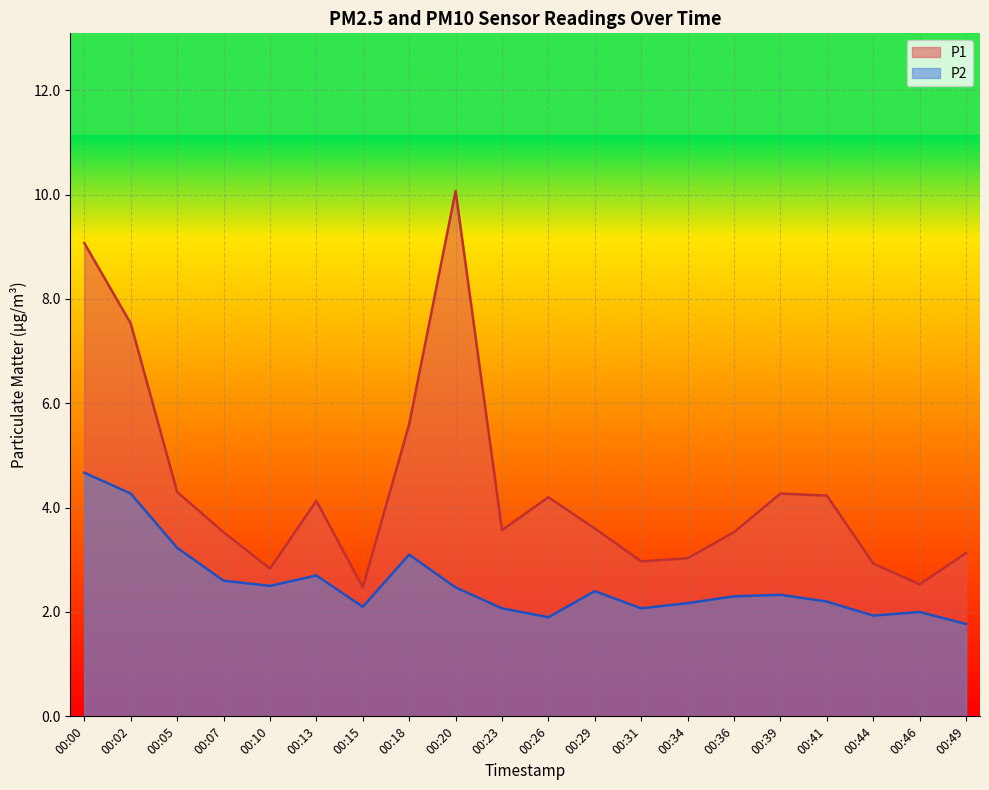

Does the chart display data point markers on the line(s)?

No